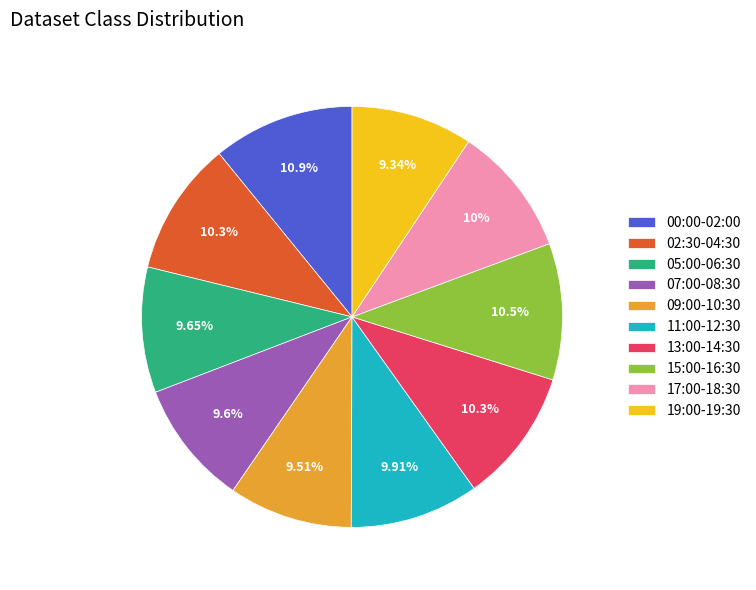

Is the sum of 07:00-08:30 and 00:00-02:00 greater than half?

No